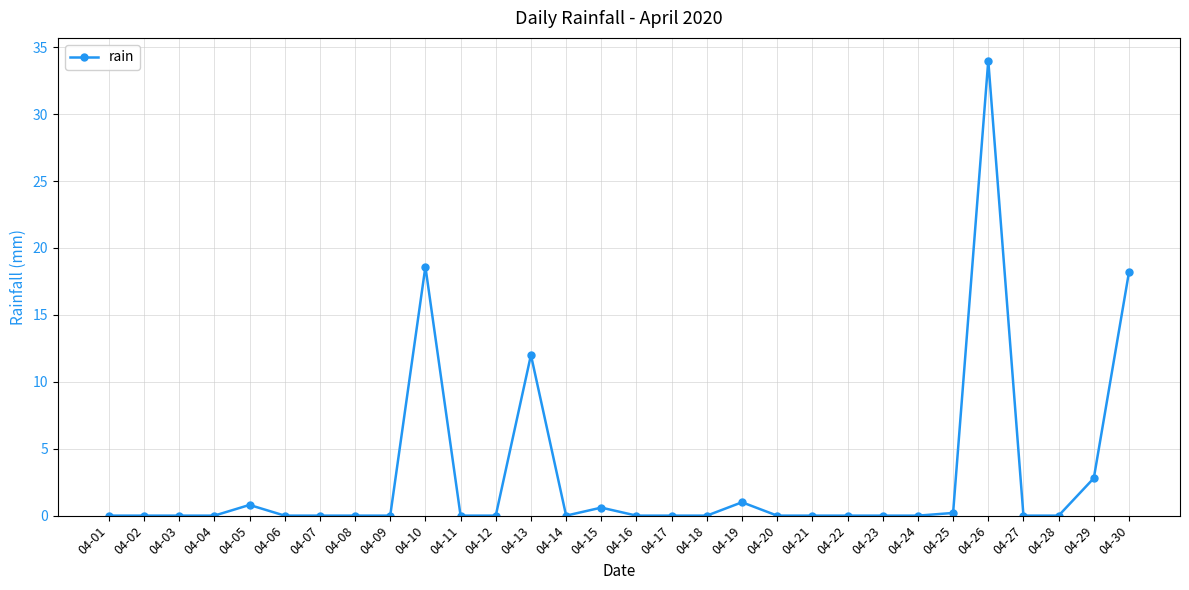

True or false: the data shows -13.8 at 04-21.

False